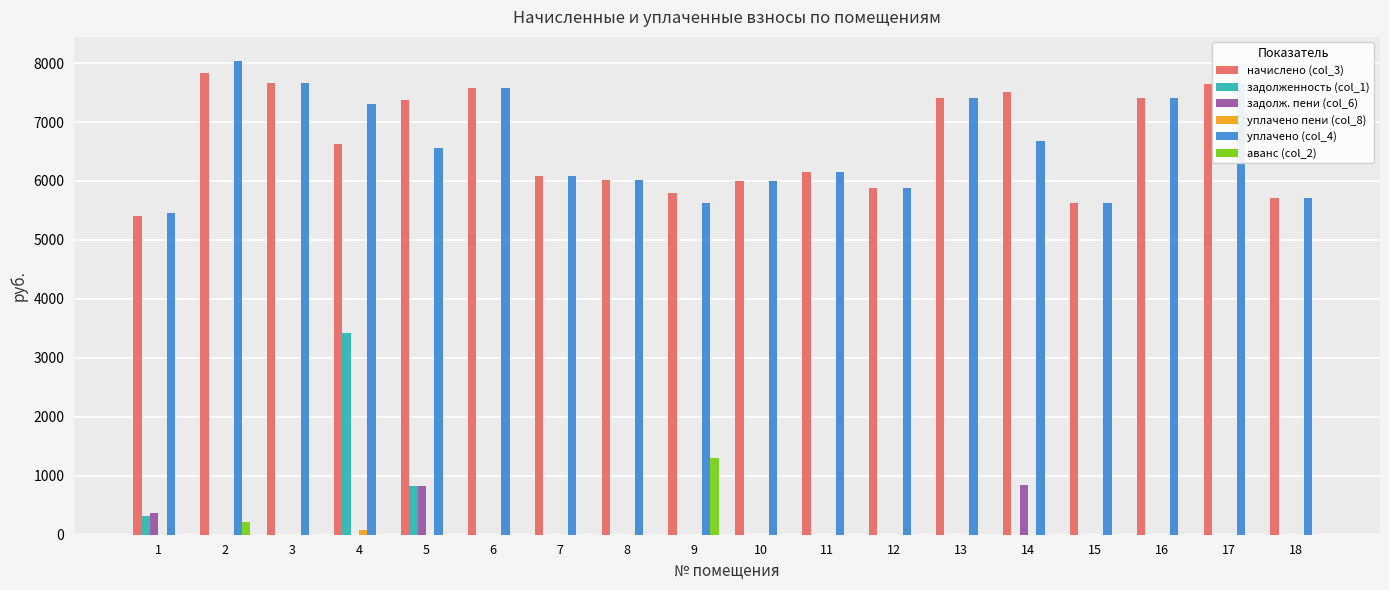

The value of уплачено (col_4) at 16 is 7402.3. True or false?

True